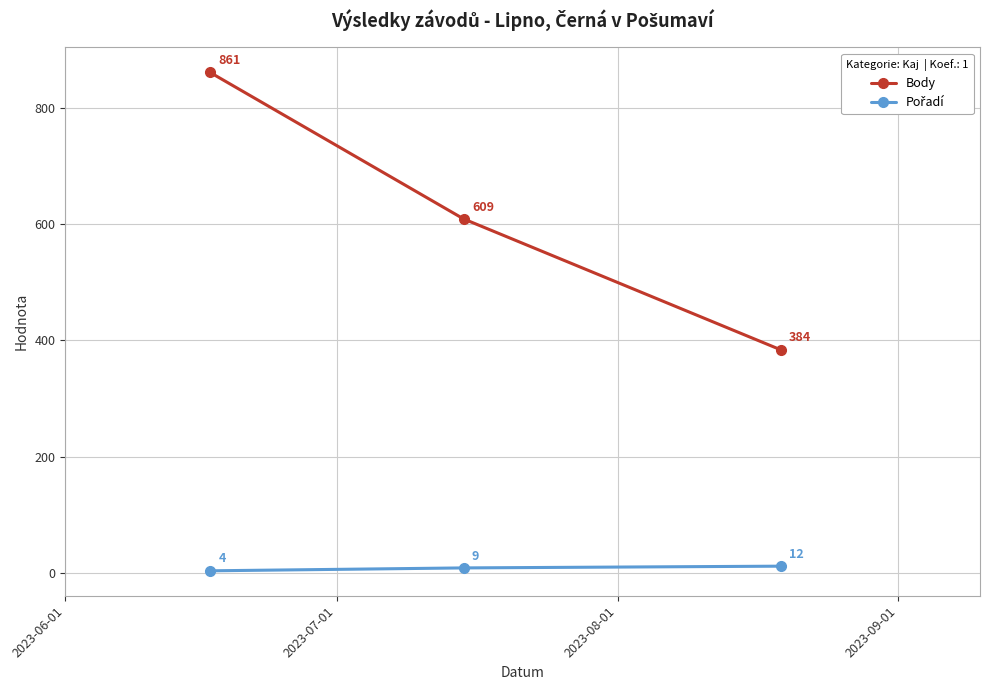

How many categories are shown in the chart?

3